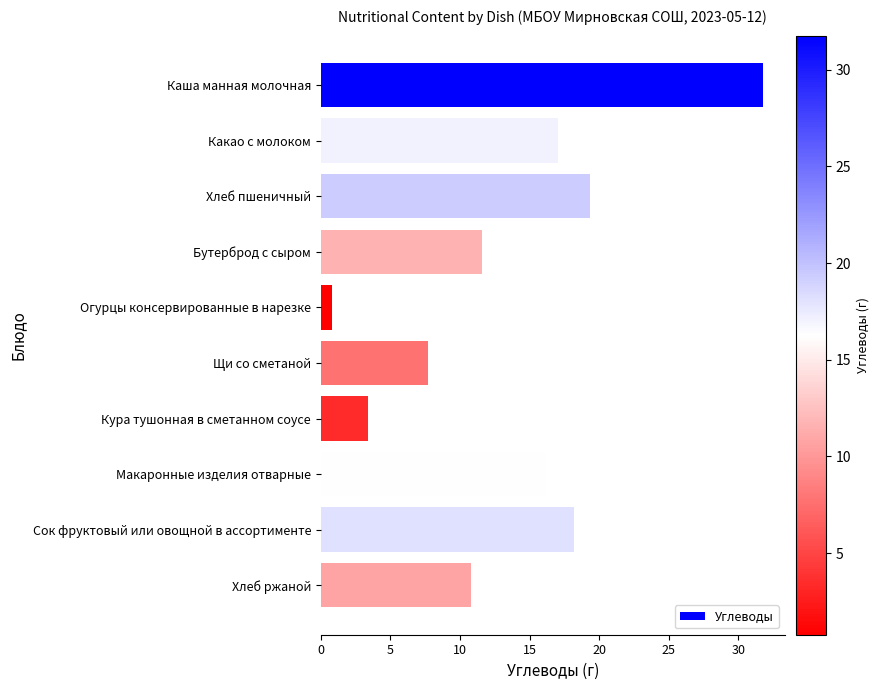

Reading top to bottom, what are all the values shown in this chart?

Каша манная молочная=31.8	Какао с молоком=17.1	Хлеб пшеничный=19.3	Бутерброд с сыром=11.6	Огурцы консервированные в нарезке=0.8	Щи со сметаной=7.7	Кура тушонная в сметанном соусе=3.4	Макаронные изделия отварные=16.2	Сок фруктовый или овощной в ассортименте=18.2	Хлеб ржаной=10.8